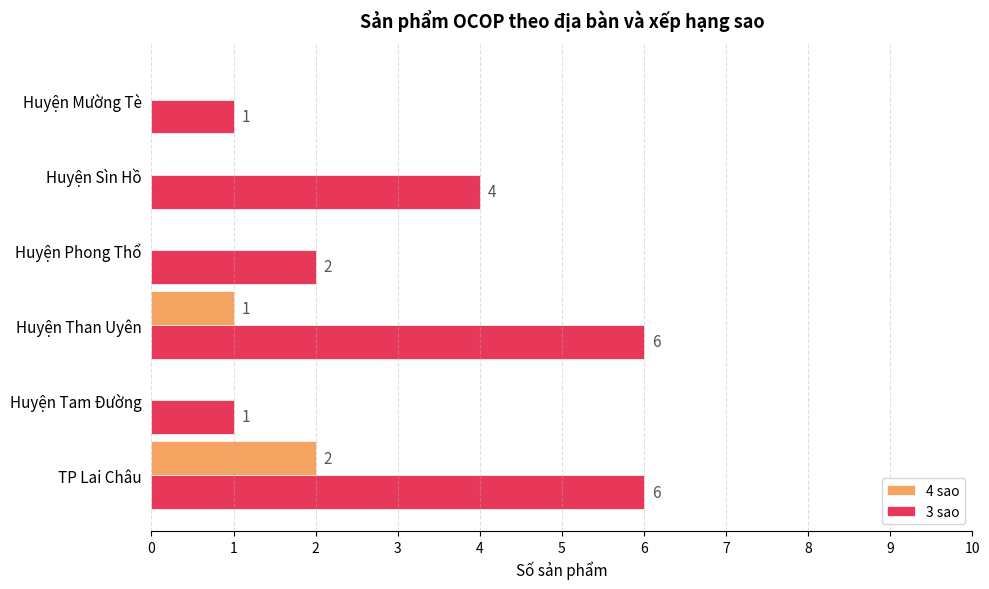

Which series changed the most between Huyện Sìn Hồ and Huyện Mường Tè?

3 sao